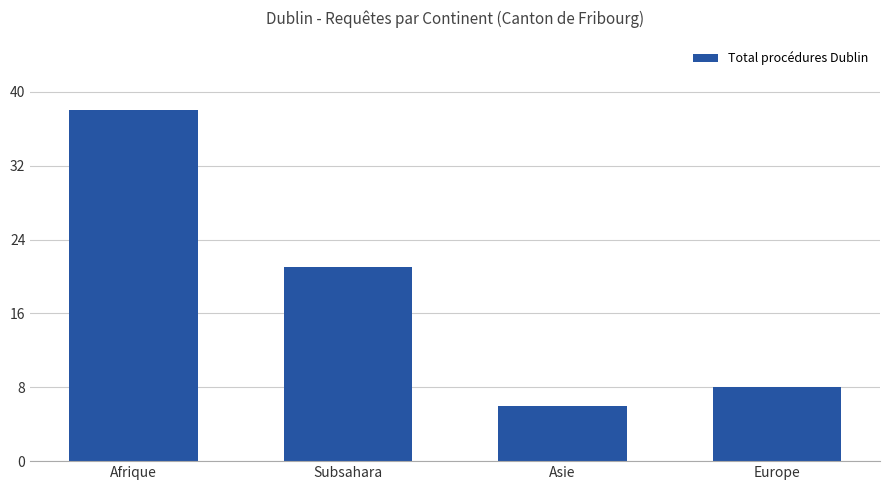

What is the label of the 3rd bar from the right?

Subsahara